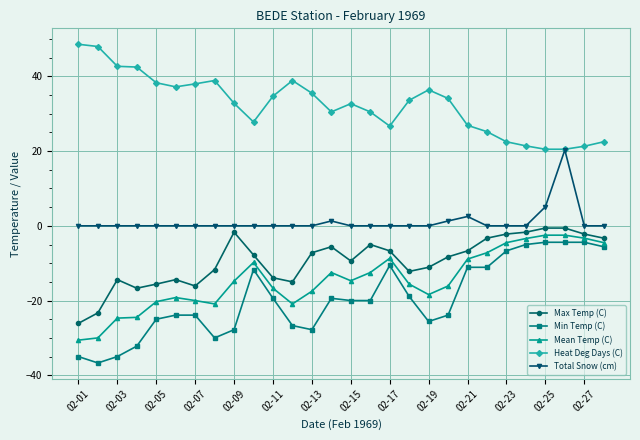

True or false: Min Temp (C) and Max Temp (C) intersect in this chart.

False